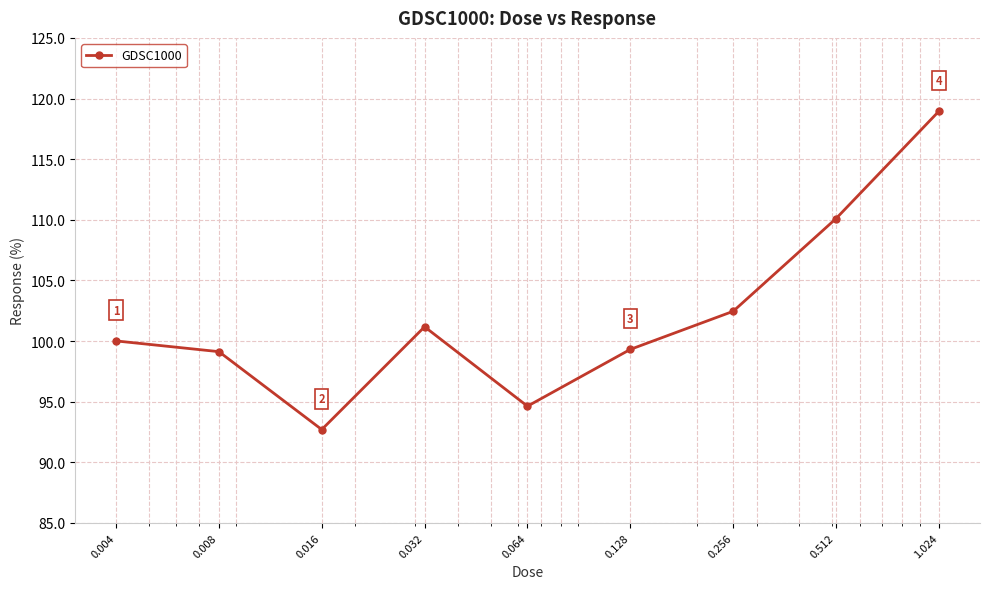

How many points are lower than both their immediate neighbors (excluding endpoints)?

2